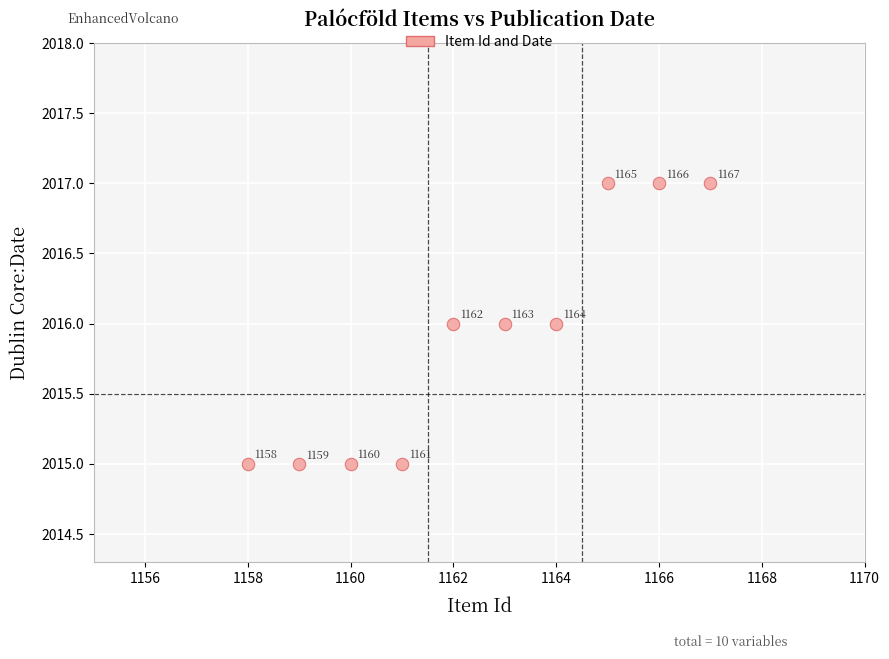

What is the average Y value?

2016